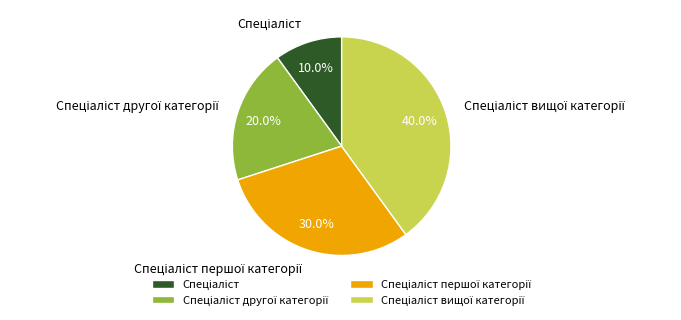

Is there a majority slice in this chart?

No